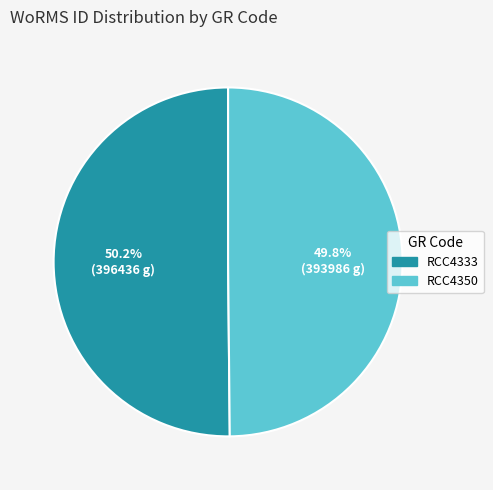

What percentage is the RCC4350 slice, to the nearest percent?

50%